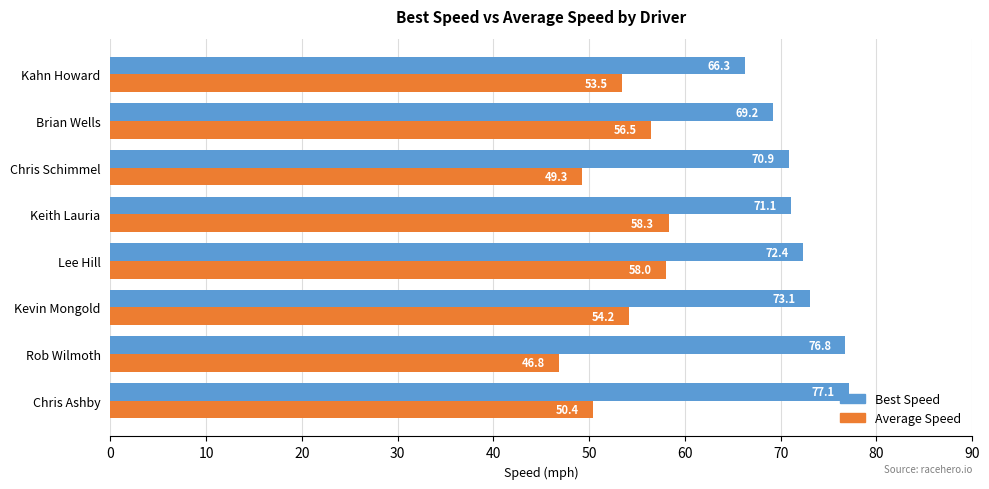

How many data points in Best Speed are less than 72?

4